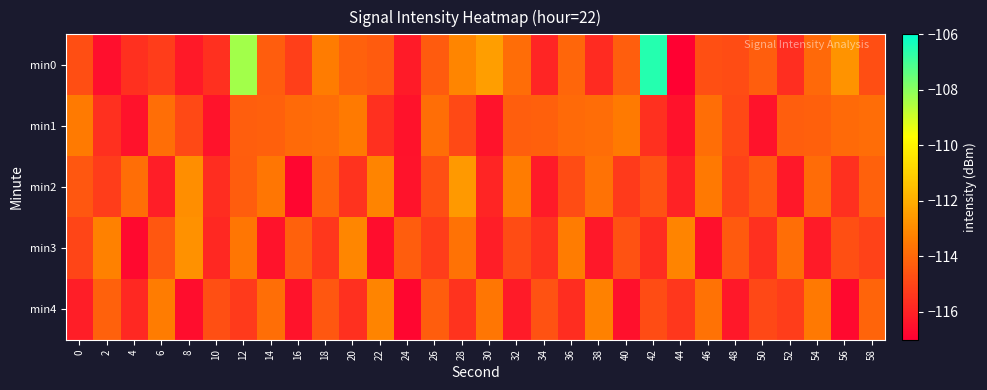

How many distinct data groups are displayed?

5